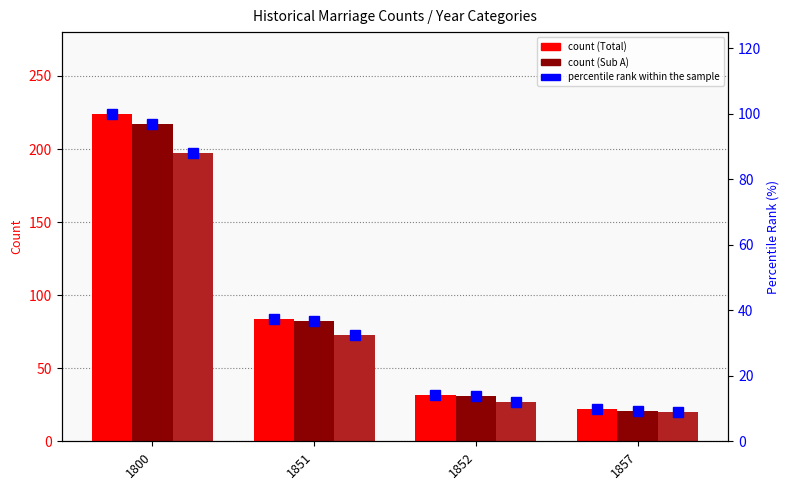

At which label does Sub-count B first exceed 73?

1800